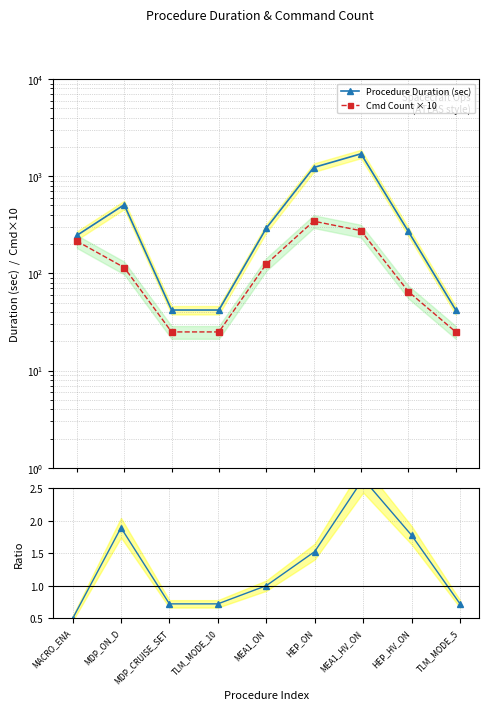

At which label does Duration / CmdScale reach its minimum?

MACRO_ENA